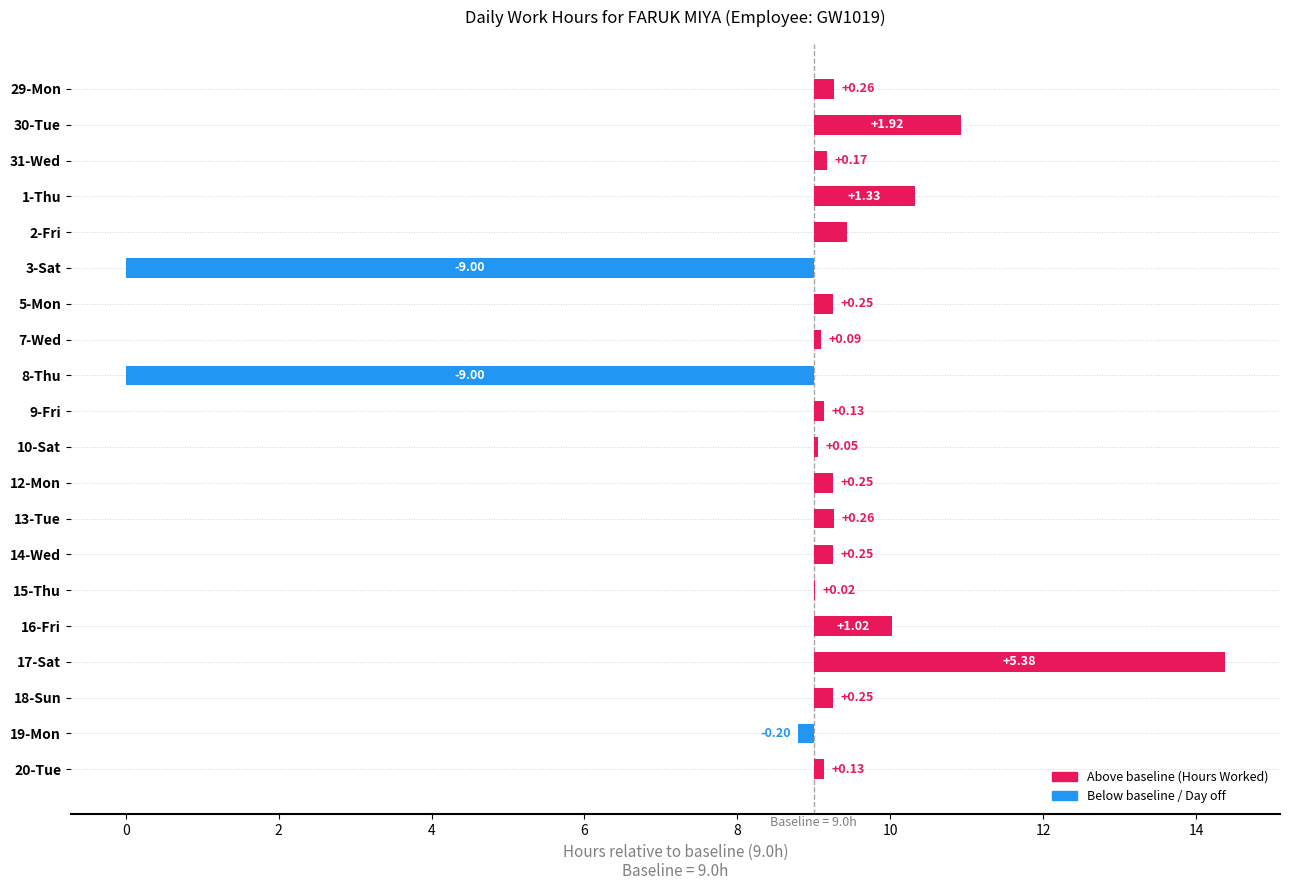

The value at 8-Thu is -9.0. True or false?

True